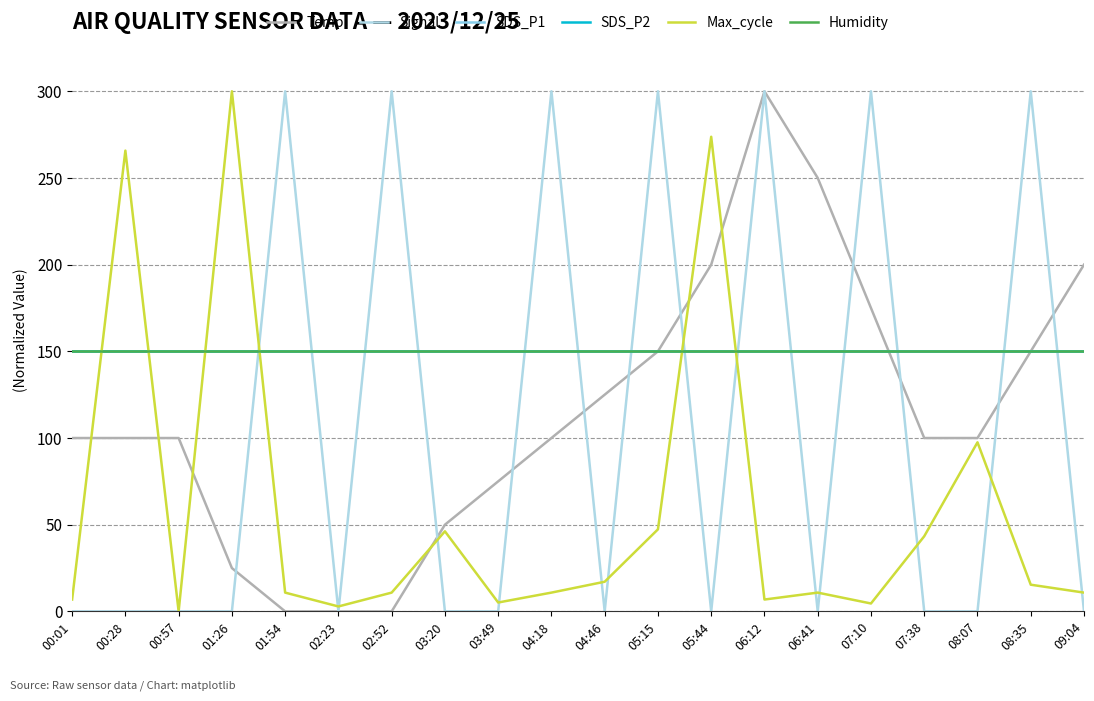

What is the value of the Humidity point at the 19th from the left?

150.0